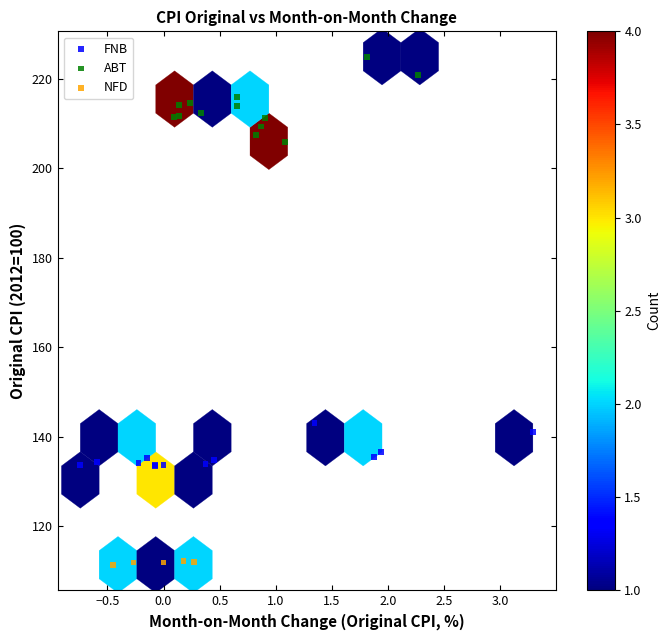

Which series contains the highest Y value?

ABT